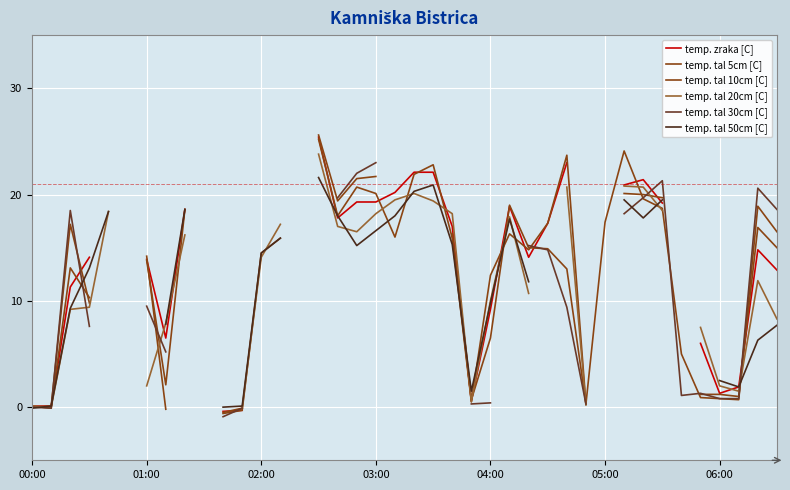

Where is the first local maximum for temp. tal 50cm [C]?

21